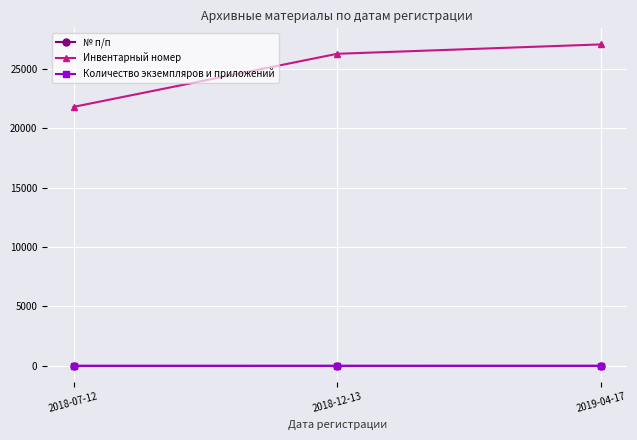

Does the chart display data point markers on the line(s)?

Yes